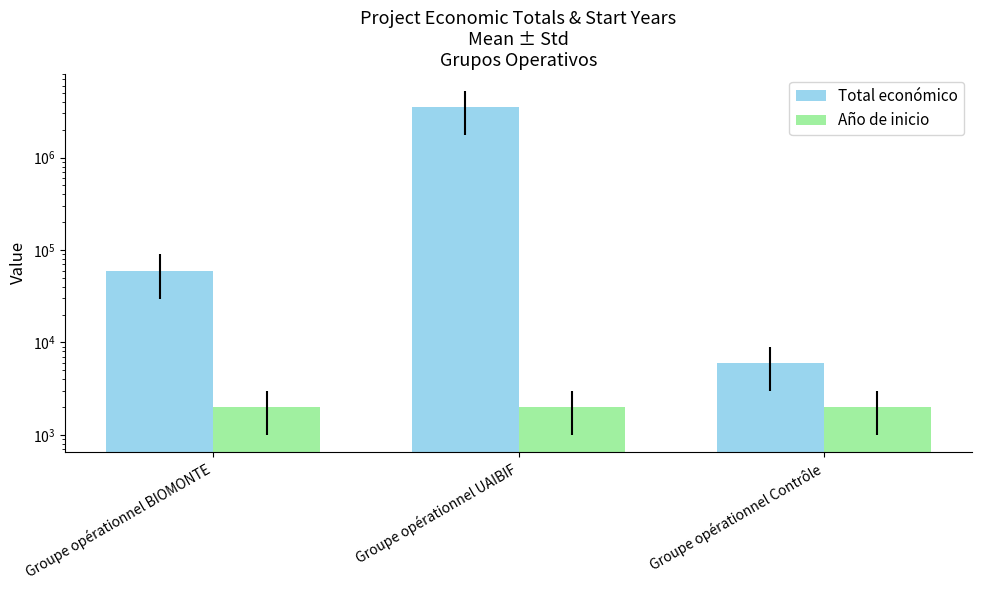

What is the average value of the Año de inicio series?

2016